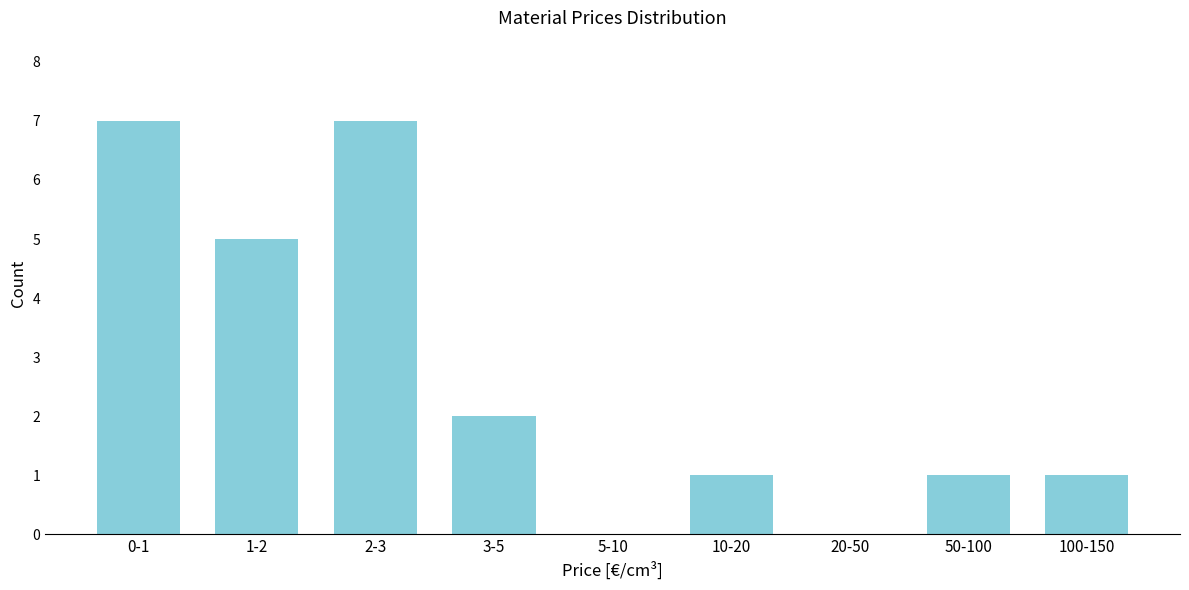

Reading left to right, transcribe all the data shown in this chart.

0-1=7	1-2=5	2-3=7	3-5=2	5-10=0	10-20=1	20-50=0	50-100=1	100-150=1